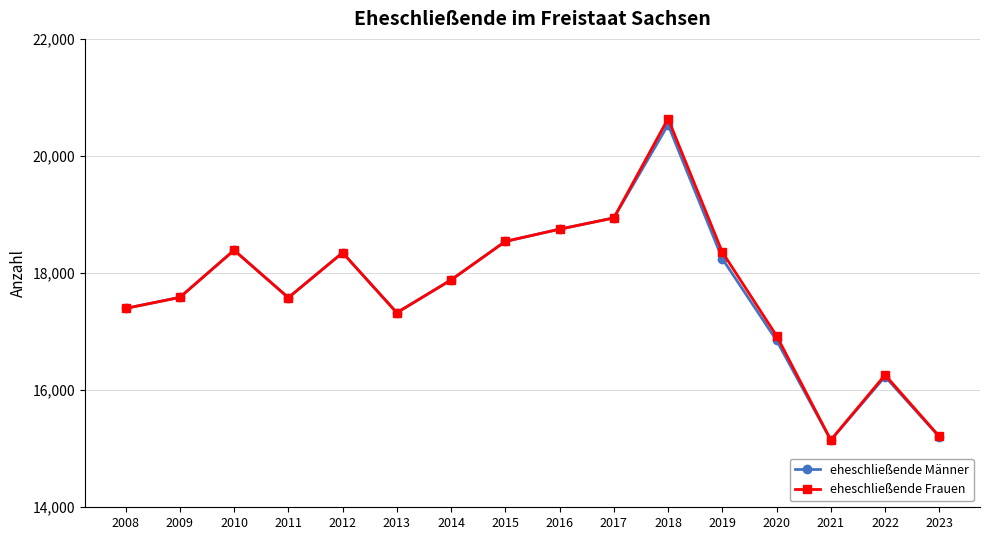

What is the difference between the highest and lowest values at 2020?

80